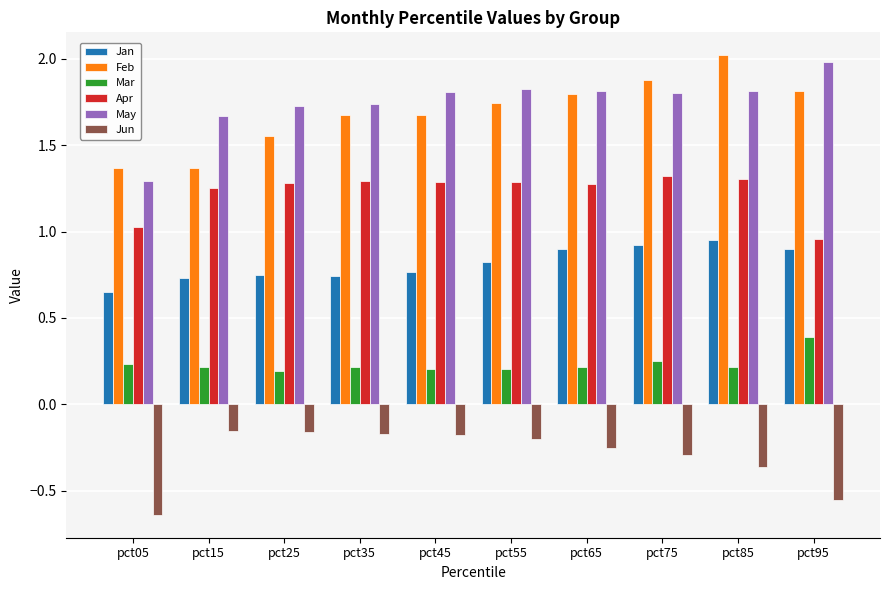

What is the sum of the Jun values at pct95 and pct65?

-0.8